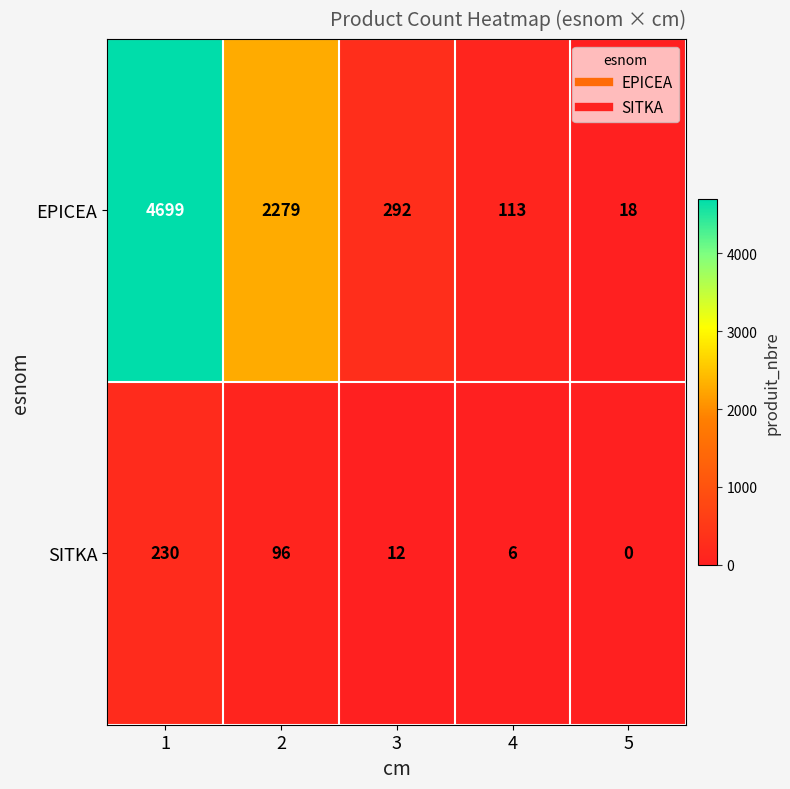

The SITKA series shows -110 at 5. True or false?

False